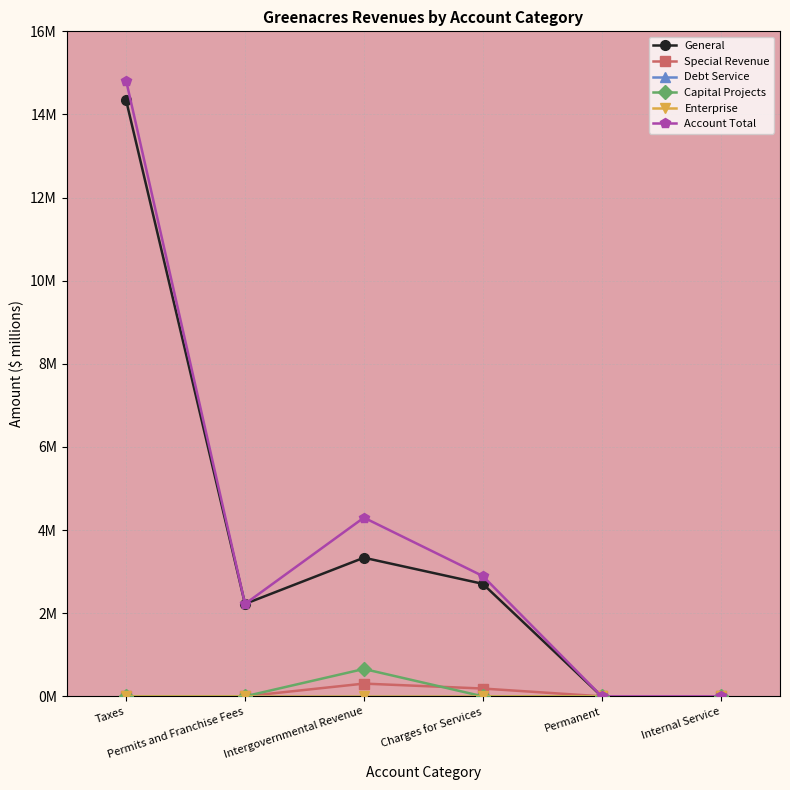

Reading left to right, extract all data points from this chart.

General: 14.3	2.2	3.3	2.7	0.0	0.0
Special Revenue: 0.0	0.0	0.3	0.2	0.0	0.0
Debt Service: 0.0	0.0	0.0	0.0	0.0	0.0
Capital Projects: 0.0	0.0	0.7	0.0	0.0	0.0
Enterprise: 0.0	0.0	0.0	0.0	0.0	0.0
Account Total: 14.8	2.2	4.3	2.9	0.0	0.0